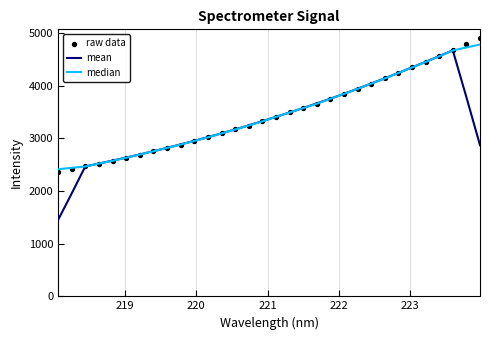

Which series reaches the minimum Y coordinate?

mean